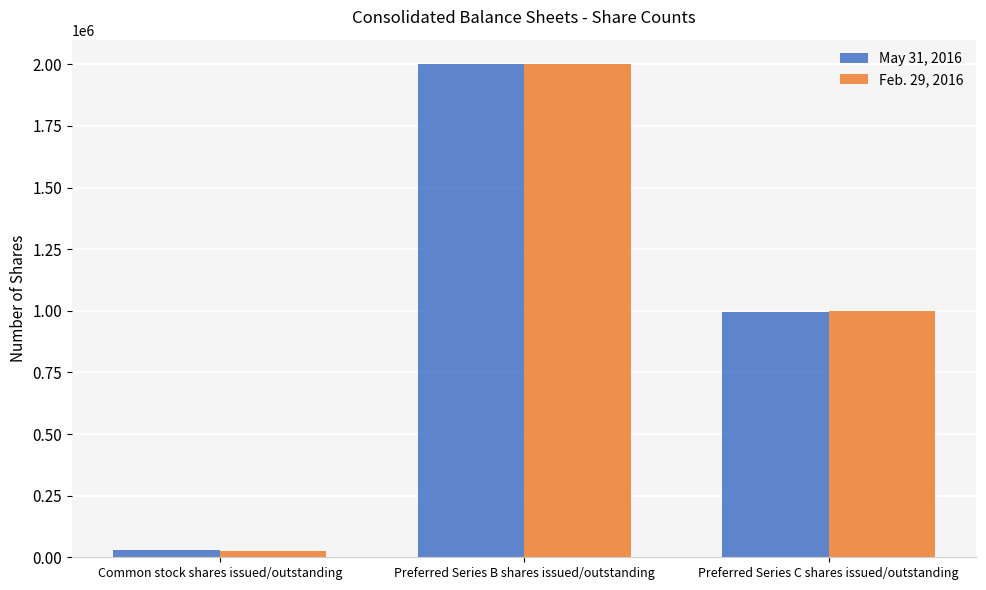

List the labels in order of Feb. 29, 2016 value, largest first.

Preferred Series B shares issued/outstanding, Preferred Series C shares issued/outstanding, Common stock shares issued/outstanding